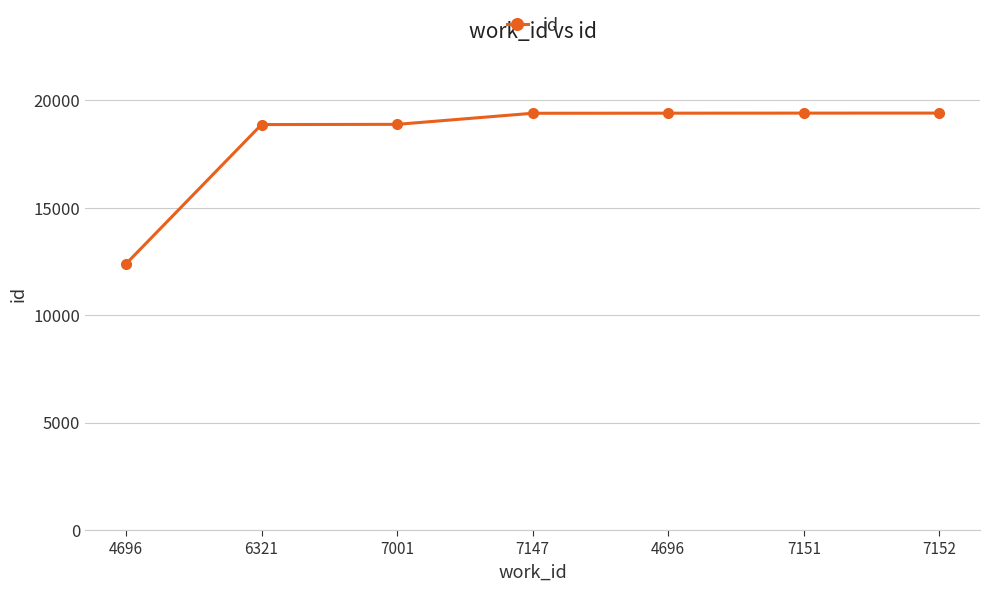

How many data points are less than 19400?

3